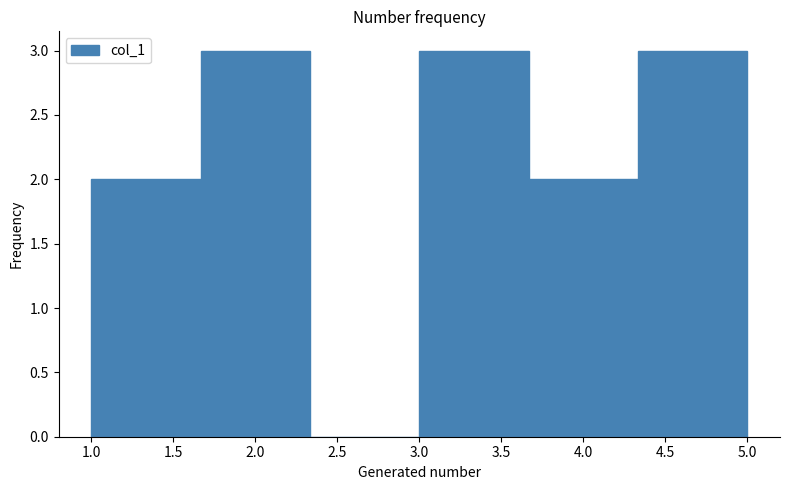

Reading left to right, list every bar in this chart as the range it spans on the x-axis followed by its height. Neither the bar edges nor the heights are printed on the chart, so give them approximately, as read against the axes.

1.00 to 1.65: 2
1.65 to 2.35: 3
2.35 to 3.00: 0
3.00 to 3.65: 3
3.65 to 4.35: 2
4.35 to 5.00: 3